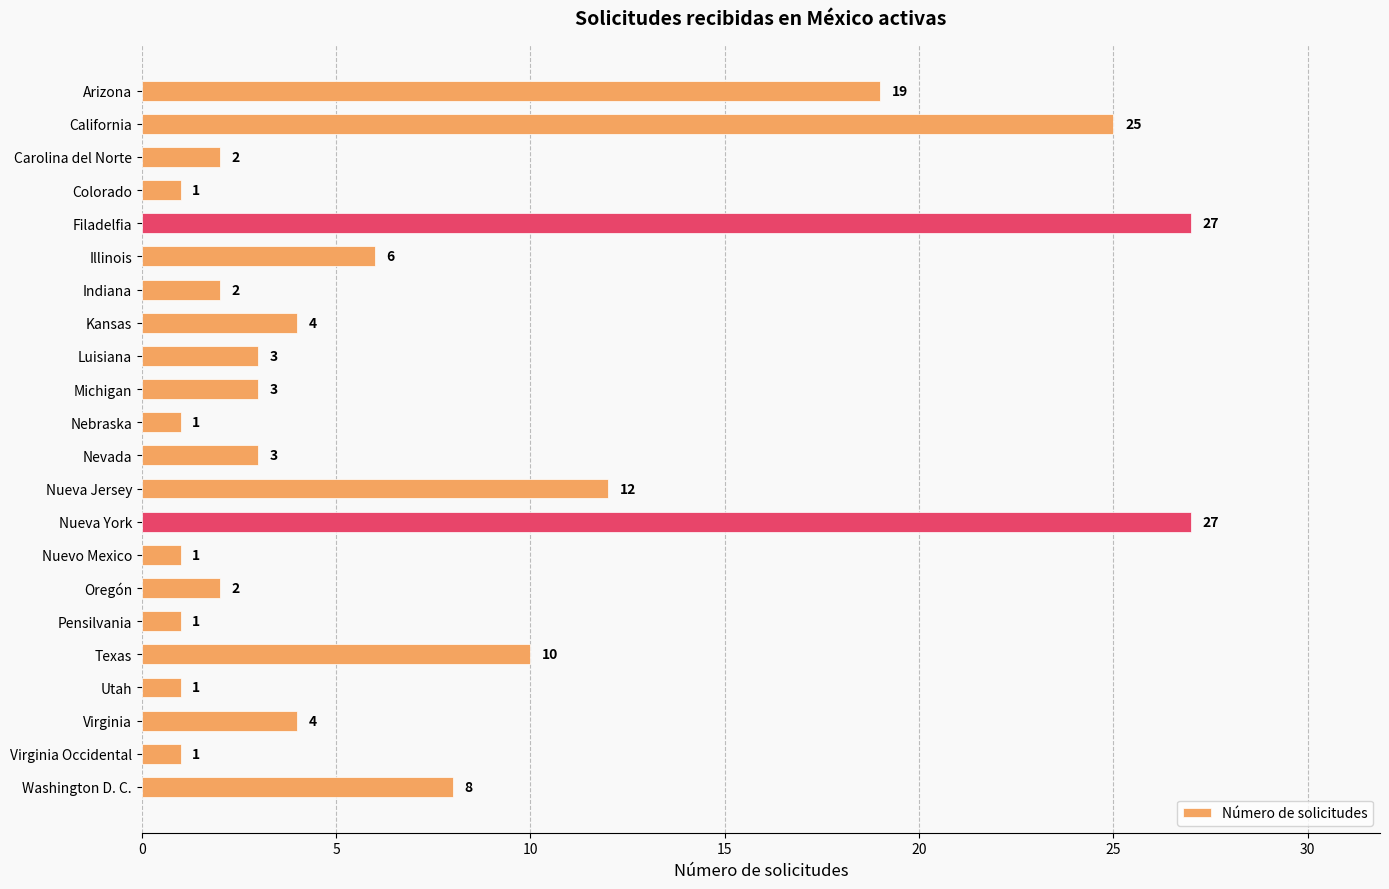

What is the difference between the maximum and minimum values?

26